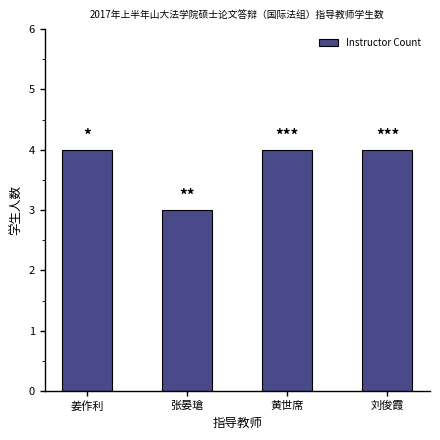

How many series are shown in this chart?

1